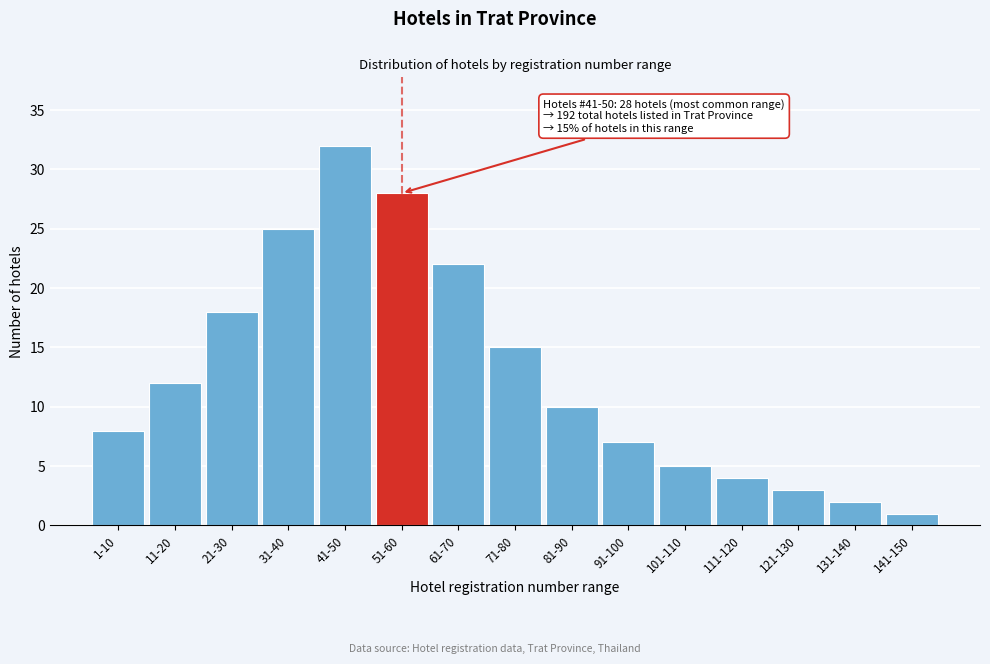

Reading left to right, extract all data points from this chart.

8	12	18	25	32	28	22	15	10	7	5	4	3	2	1